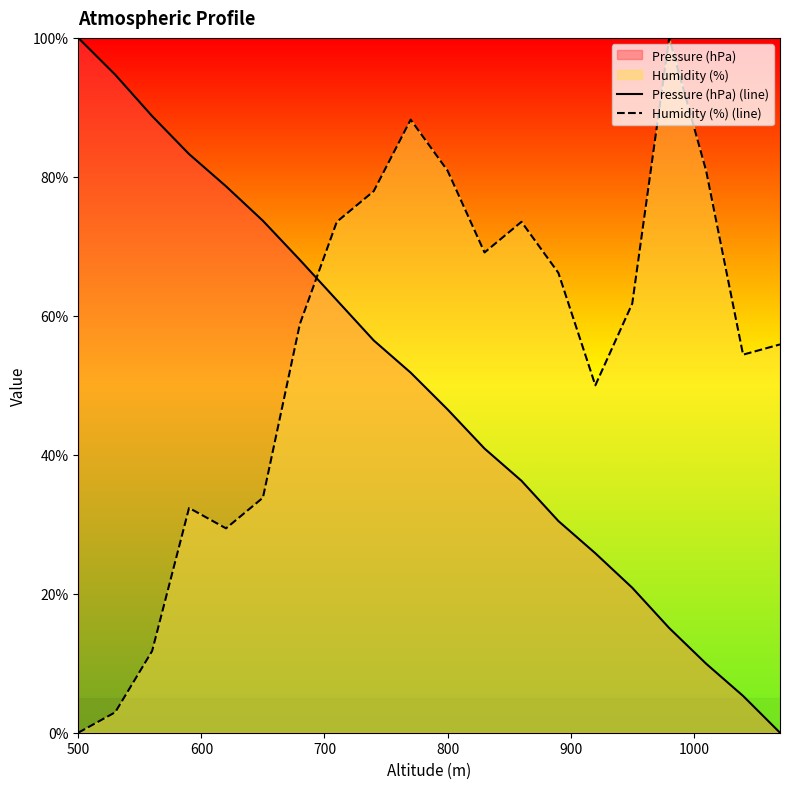

At 500, list the series in order from largest to smallest.

Pressure (hPa) (line), Humidity (%) (line)